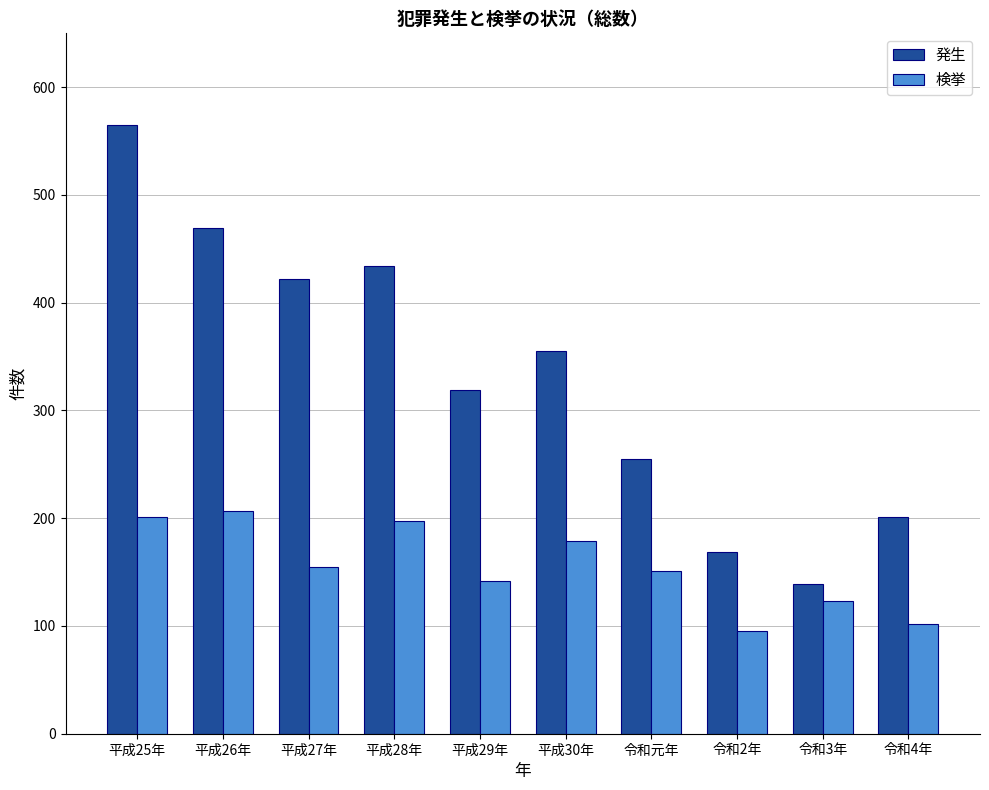

At 平成28年, list the series in order from smallest to largest.

検挙, 発生